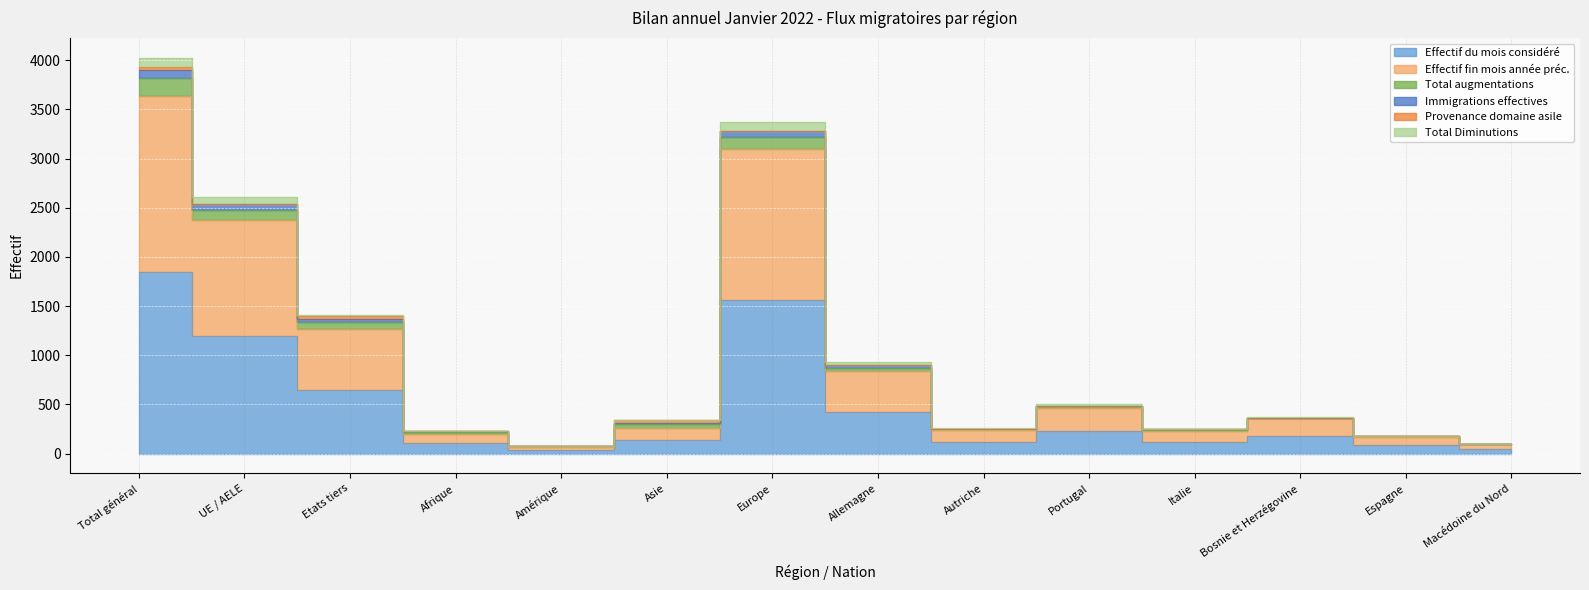

List the labels in order of Effectif fin mois année préc. value, largest first.

Total général, Europe, UE / AELE, Etats tiers, Allemagne, Portugal, Bosnie et Herzégovine, Asie, Autriche, Italie, Afrique, Espagne, Macédoine du Nord, Amérique